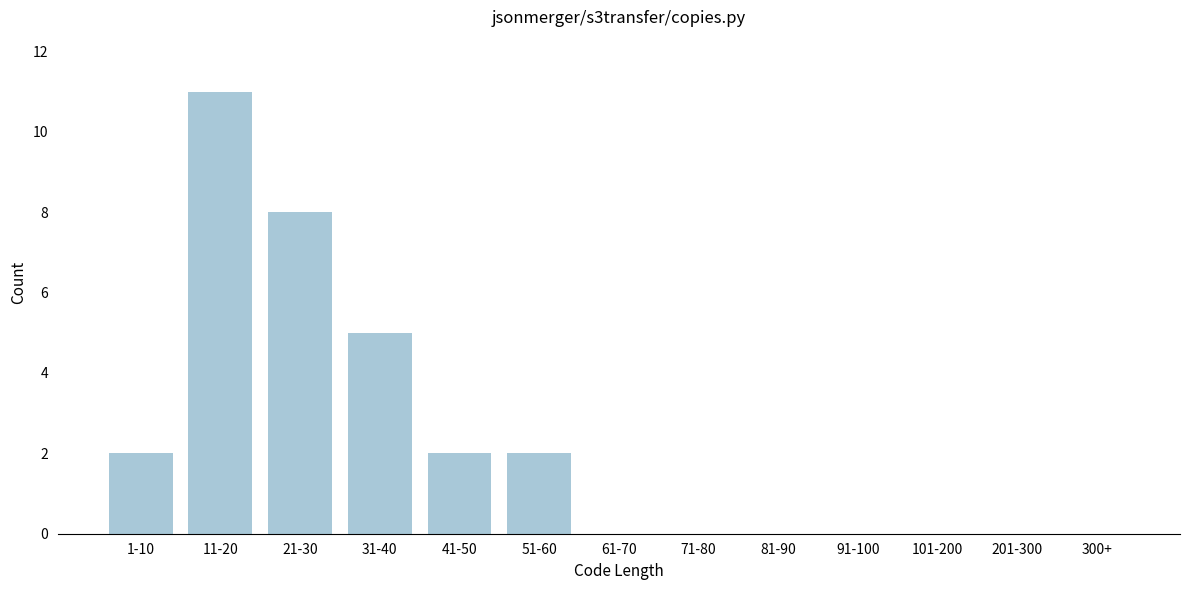

Reading right to left, transcribe all the data shown in this chart.

300+=0	201-300=0	101-200=0	91-100=0	81-90=0	71-80=0	61-70=0	51-60=2	41-50=2	31-40=5	21-30=8	11-20=11	1-10=2